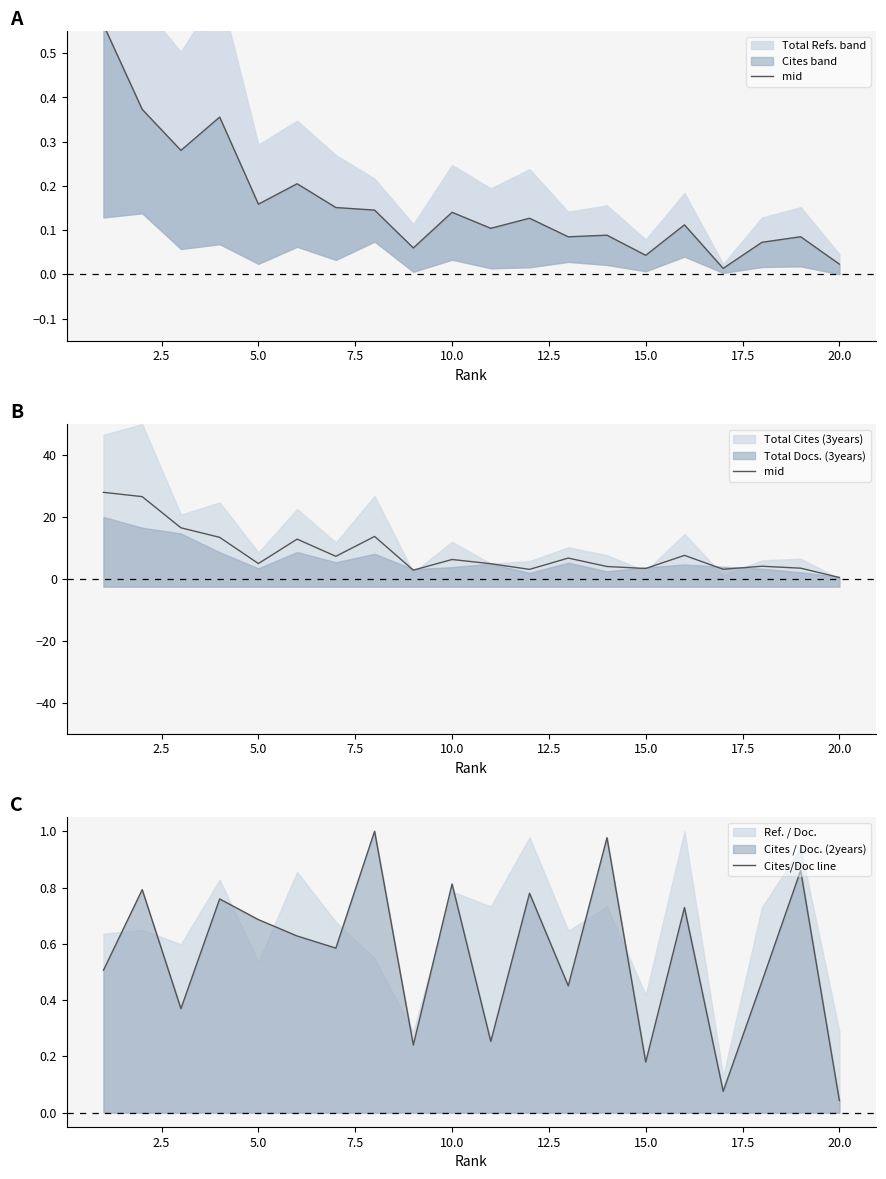

Reading left to right, list all the values displayed in this chart.

mid: 28.0	26.6	16.5	13.4	5.0	12.9	7.3	13.7	2.8	6.3	4.9	3.1	6.7	4.0	3.4	7.6	3.1	4.1	3.5	0.5
Cites/Doc line: 0.5	0.8	0.4	0.8	0.7	0.6	0.6	1.0	0.2	0.8	0.3	0.8	0.5	1.0	0.2	0.7	0.1	0.5	0.9	0.0